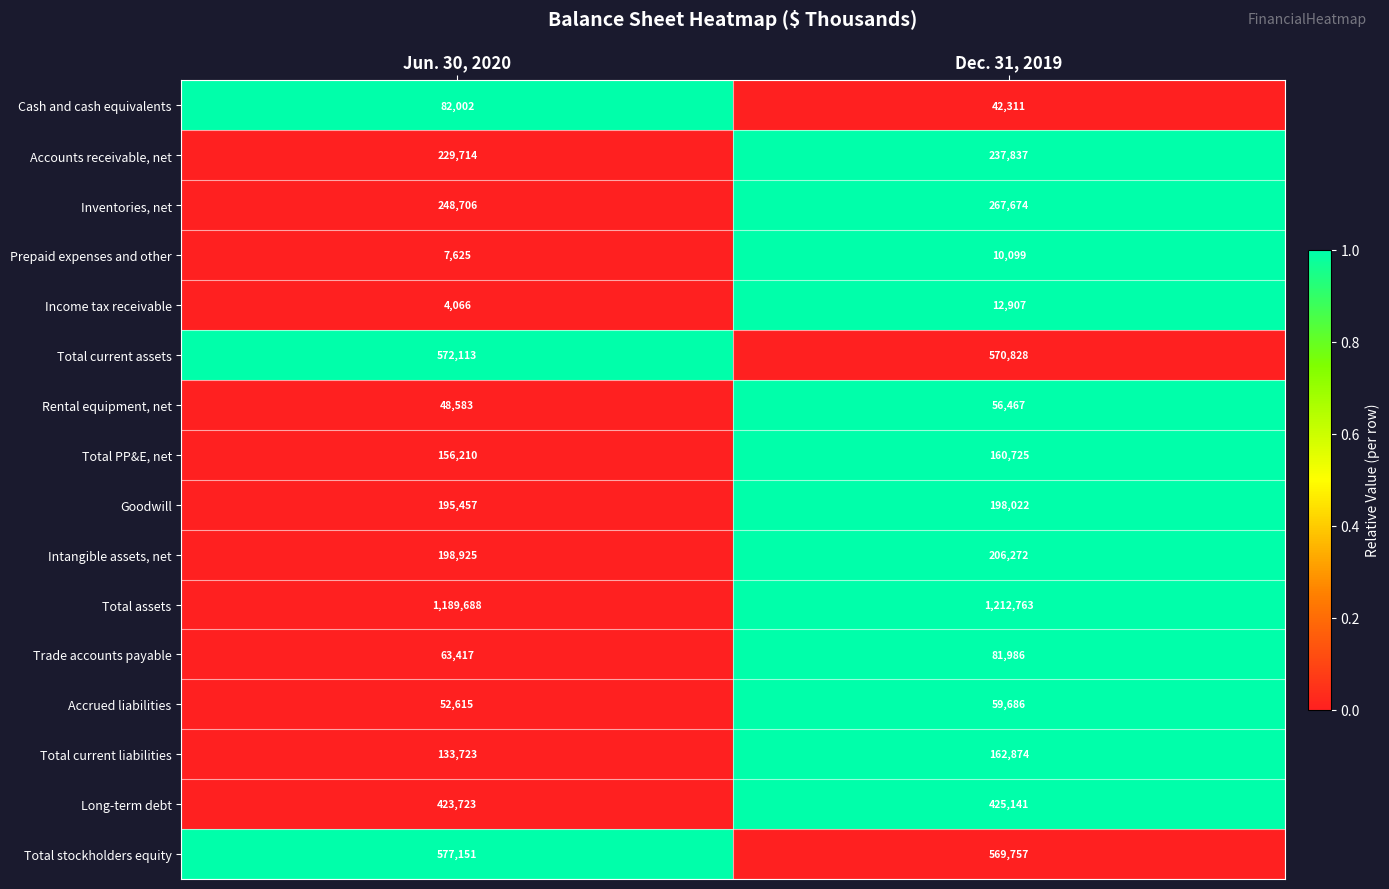

What is the maximum value shown in the chart?

1212763